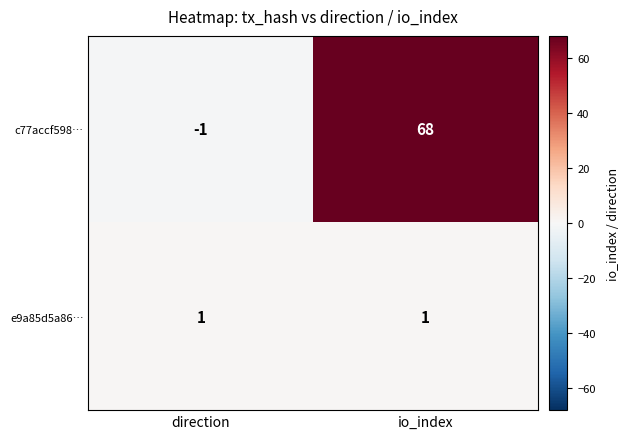

At which label is c77accf598… closest to 33?

direction